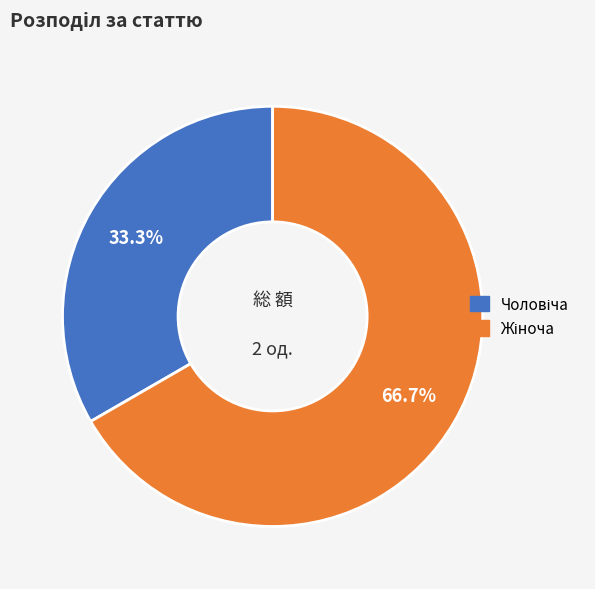

To the nearest percent, what is the difference between the largest and smallest slice percentages?

33%